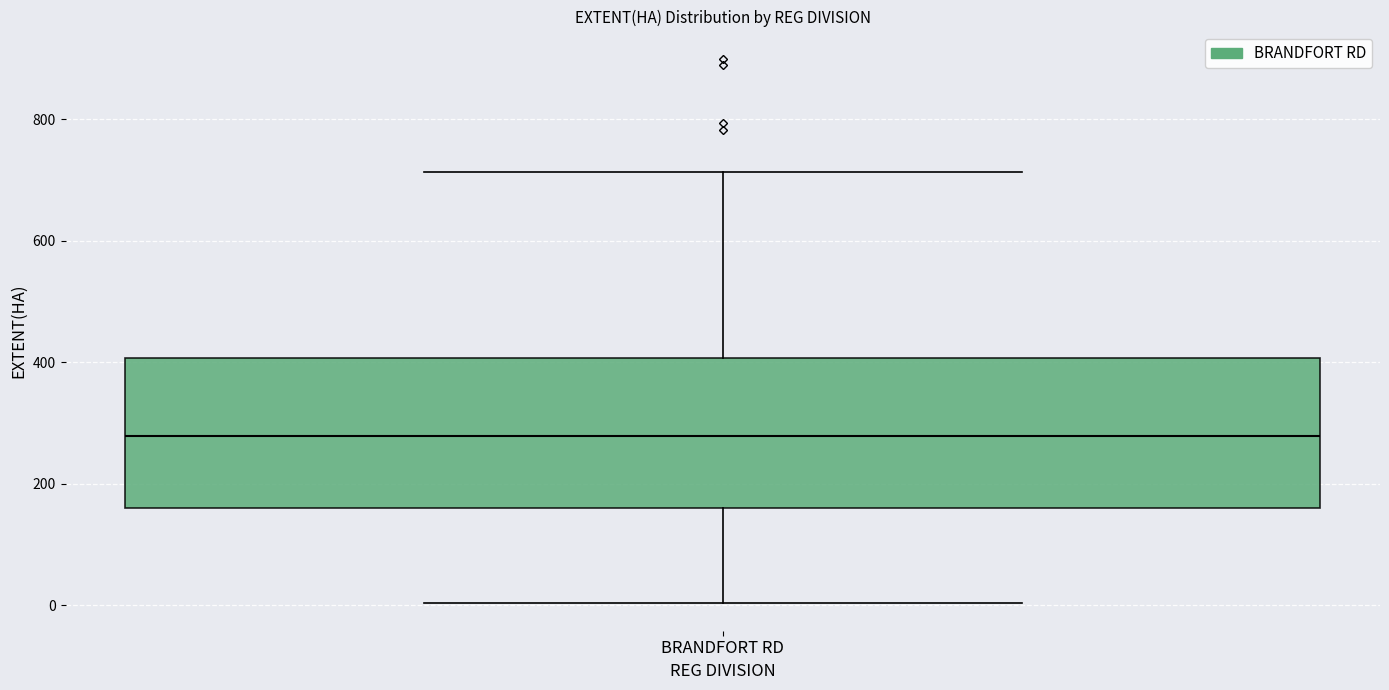

Transcribe this box plot: give where the median line is, the range the box spans, and where the two whiskers end, as read against the y-axis. The values are not printed on the chart, so give them approximately, as read against the axis.

median 280, box 160 to 400, whiskers 0 to 720